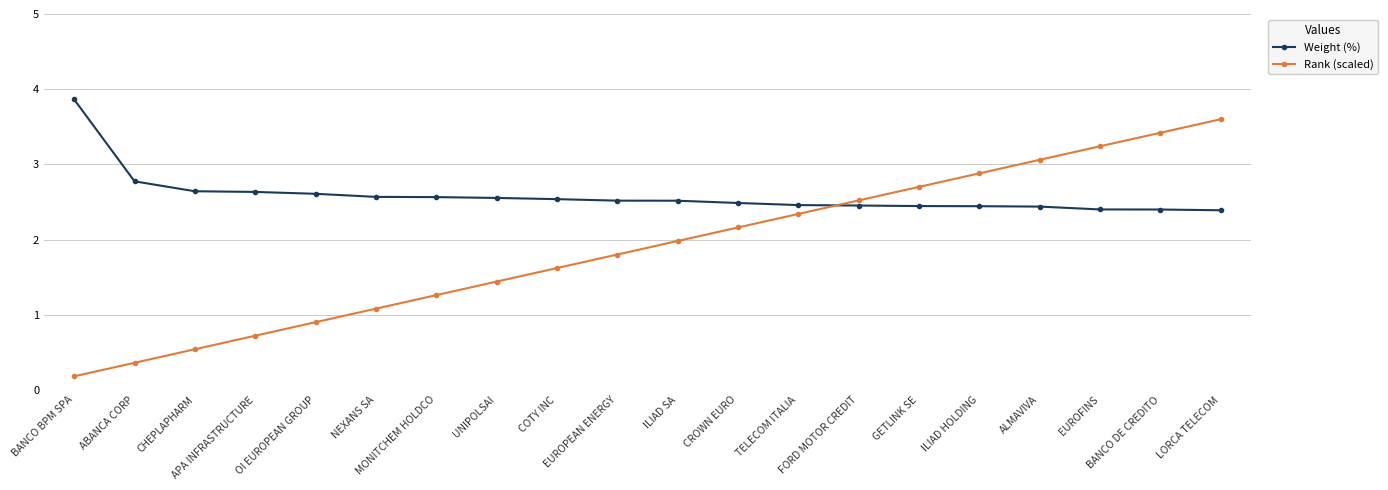

What is the average value of the Rank (scaled) series?

1.9